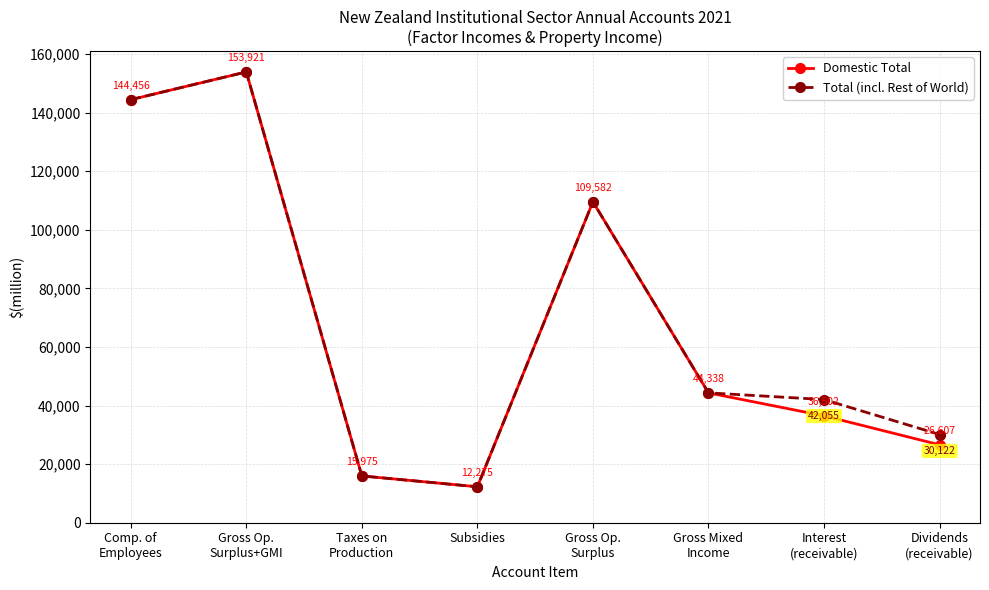

What is the total value across all series at Comp. of
Employees?

288912